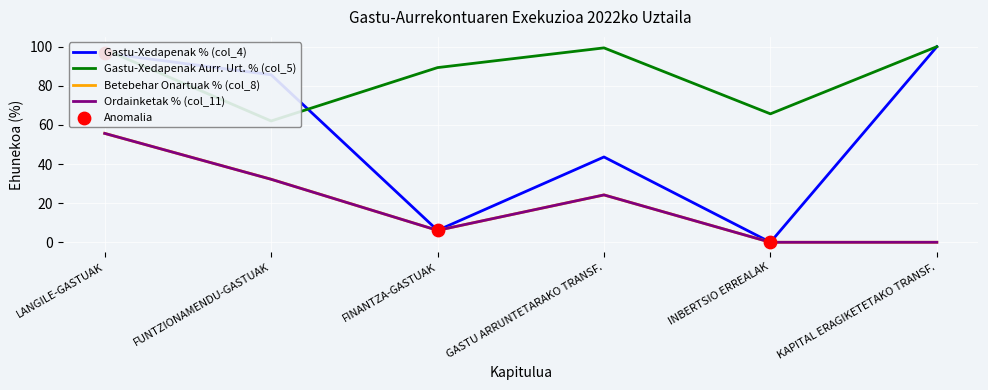

Is the value of Betebehar Onartuak % (col_8) at KAPITAL ERAGIKETETAKO TRANSF. greater than the value of Aurrekontu Eguneratua (col_2) at GASTU ARRUNTETARAKO TRANSF.?

No